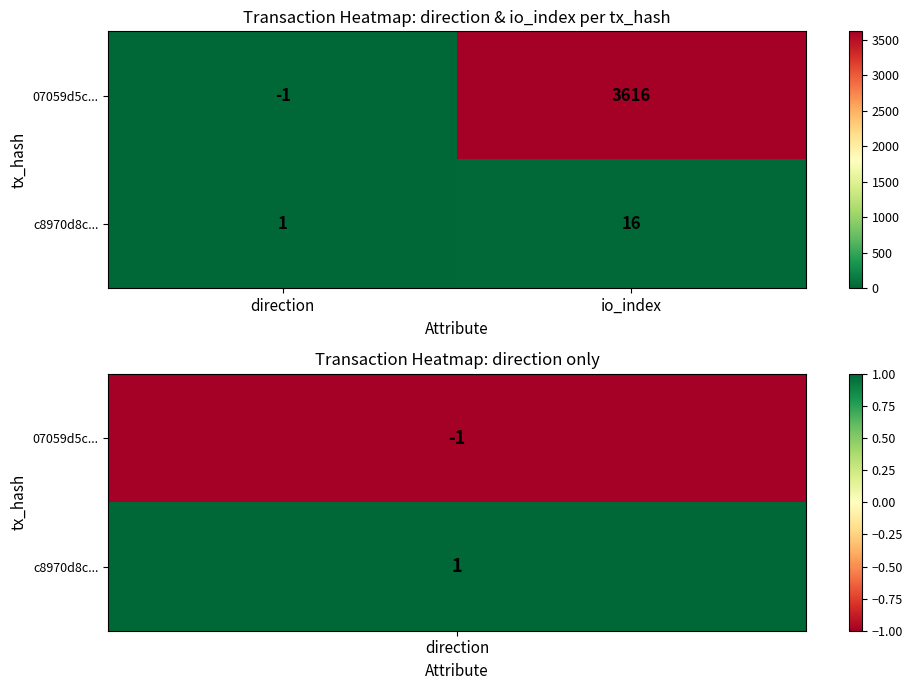

What is the sum of all 07059d5c... values?

3615